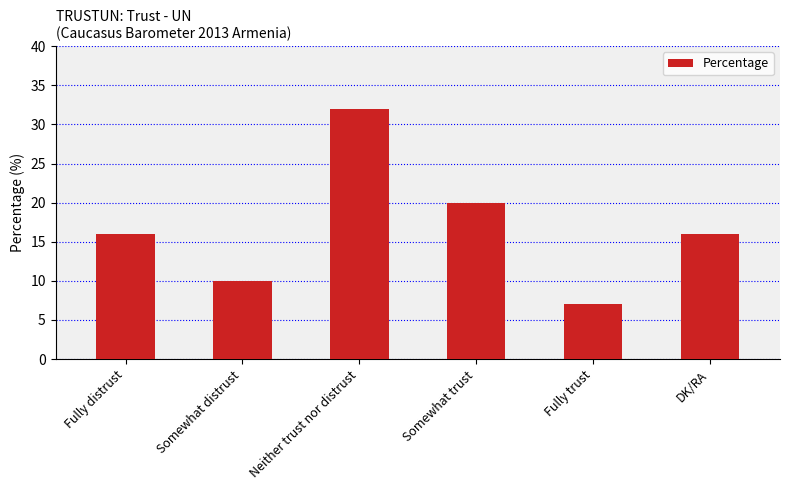

Which category has the lowest value across all series?

Fully trust